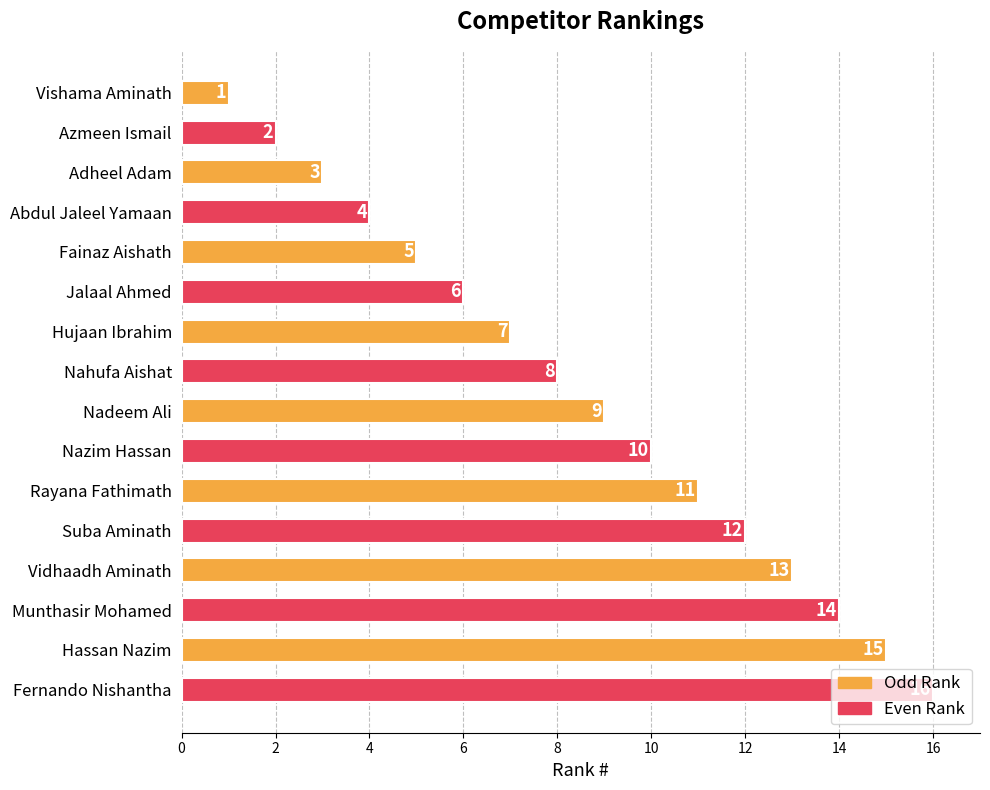

What position from the top is Nazim Hassan?

10